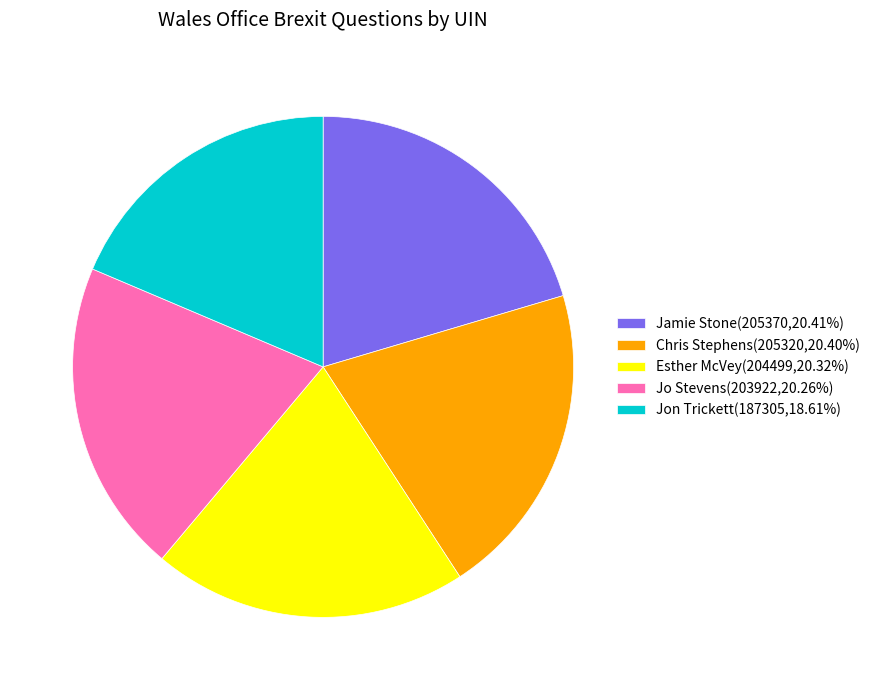

What is the ratio of the value at Jon Trickett(187305,18.61%) to the value at Esther McVey(204499,20.32%)?

0.9